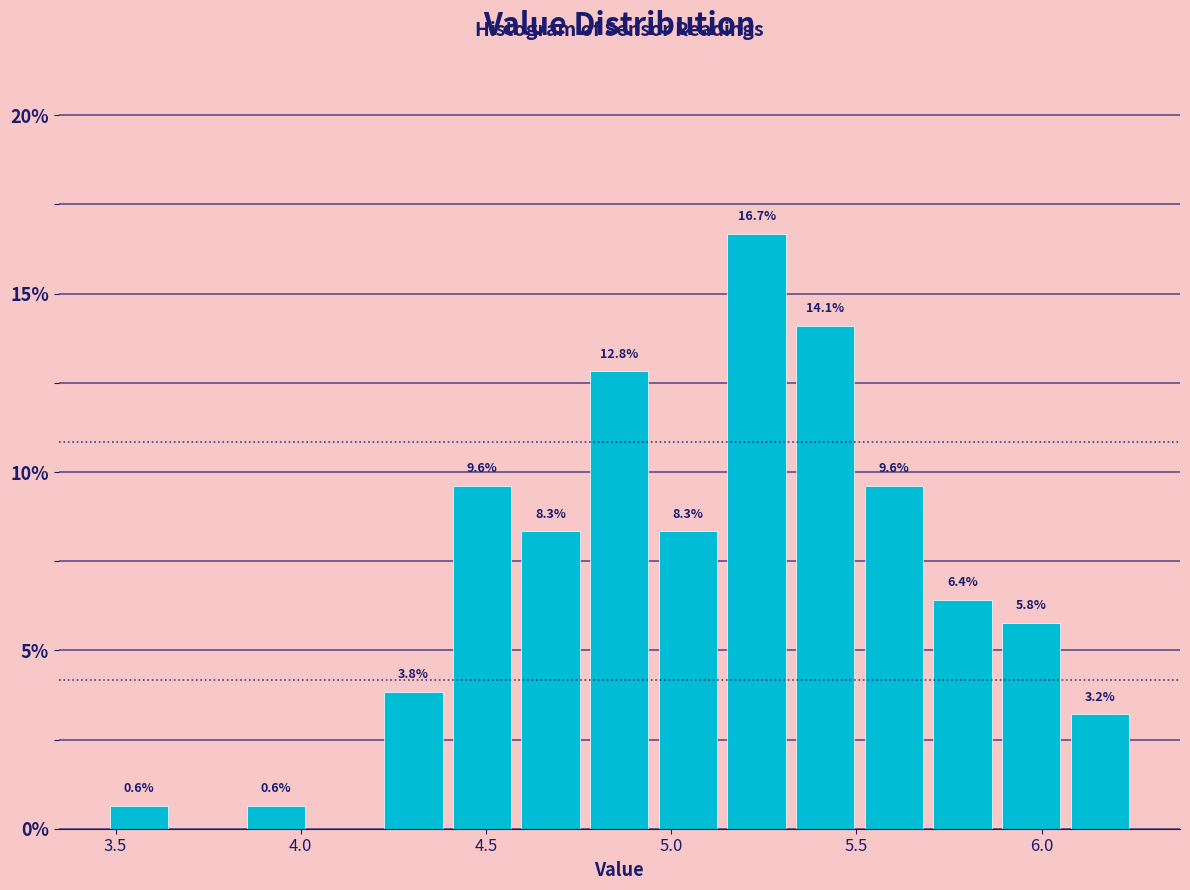

Read against the x-axis, roughly where is the centre of the tallest bar?

5.25